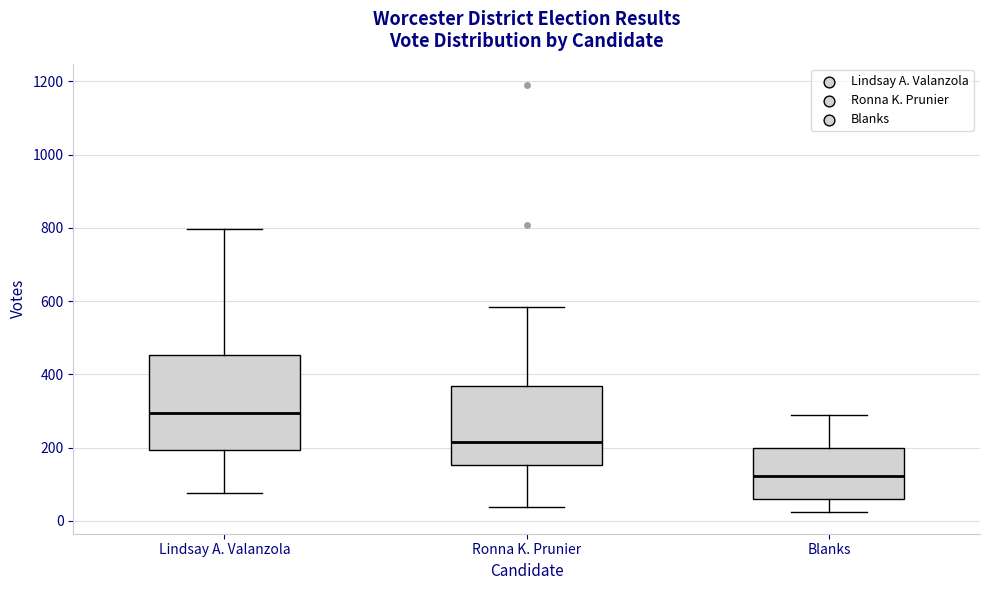

Where is the upper edge of the box for Lindsay A. Valanzola on the y-axis? The values are not printed on the chart, so give them approximately, as read against the axis.

460